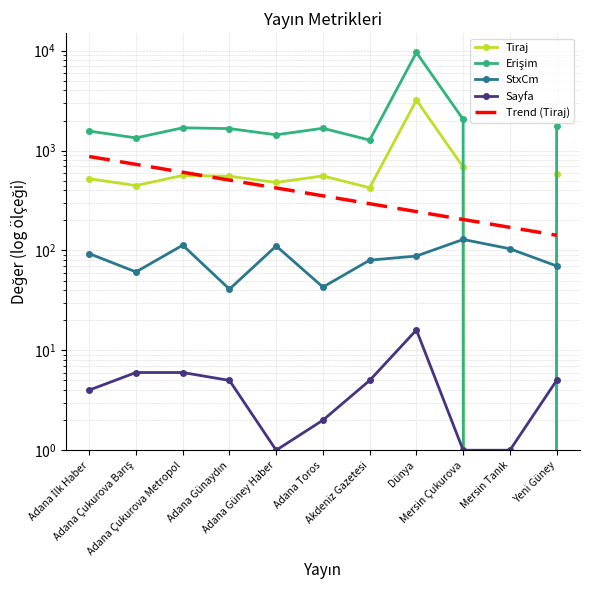

Rank the series by their maximum value, from lowest to highest.

Sayfa, StxCm, Trend (Tiraj), Tiraj, Erişim